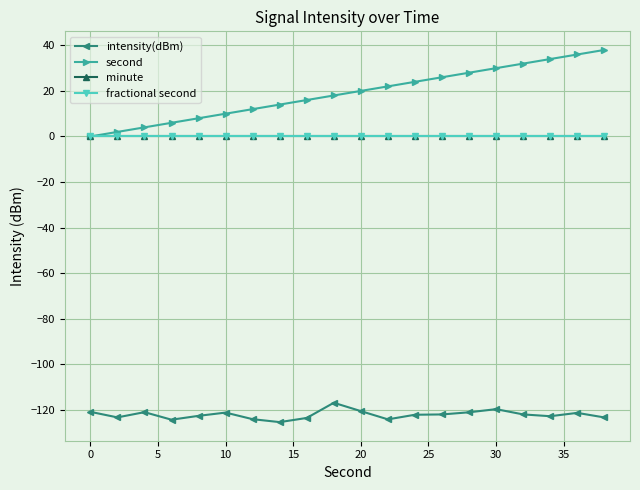

How many lines are shown in the chart?

4